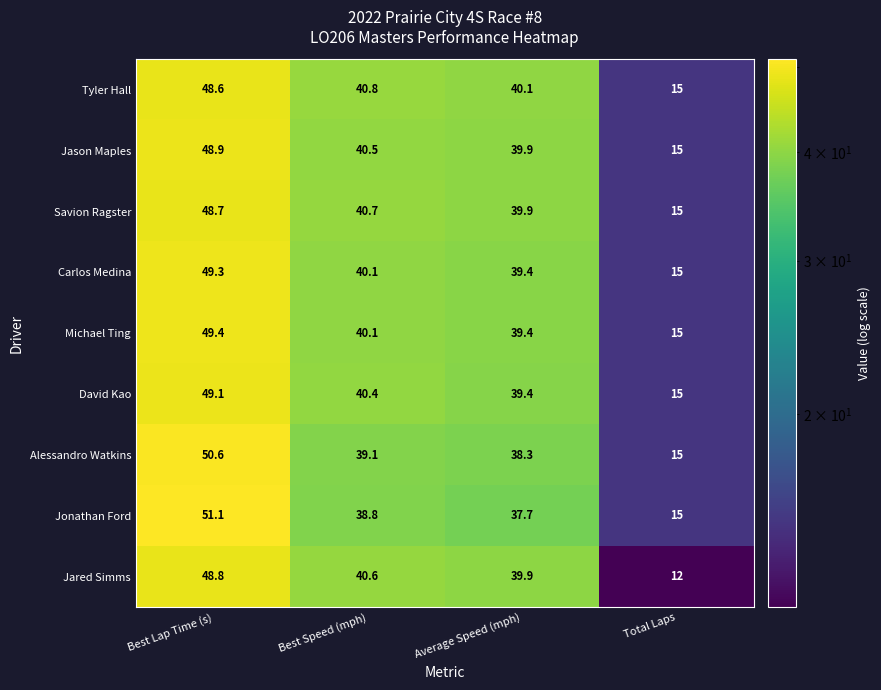

The Jared Simms series shows 12.0 at Total Laps. True or false?

True